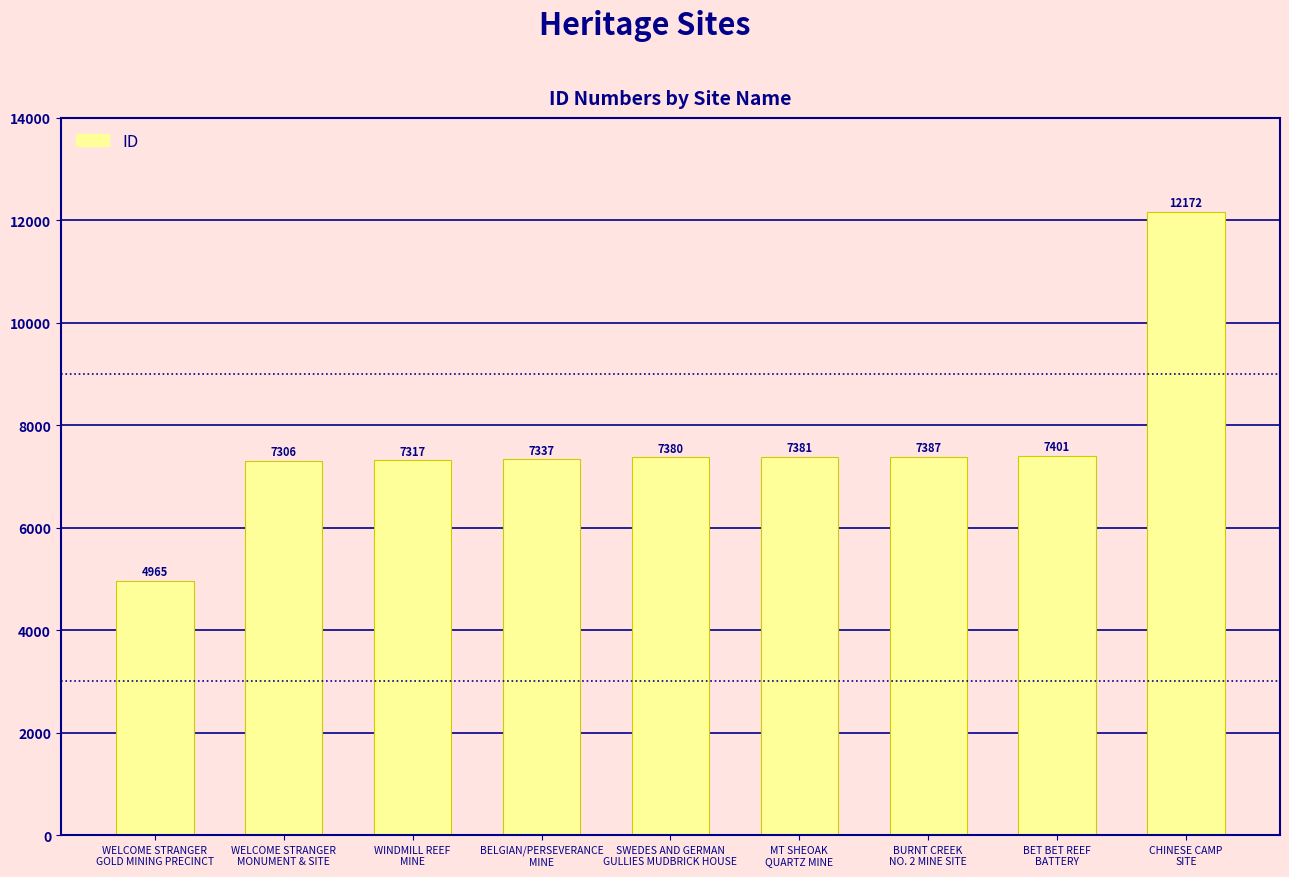

The value at WELCOME STRANGER
MONUMENT & SITE is 3997. True or false?

False